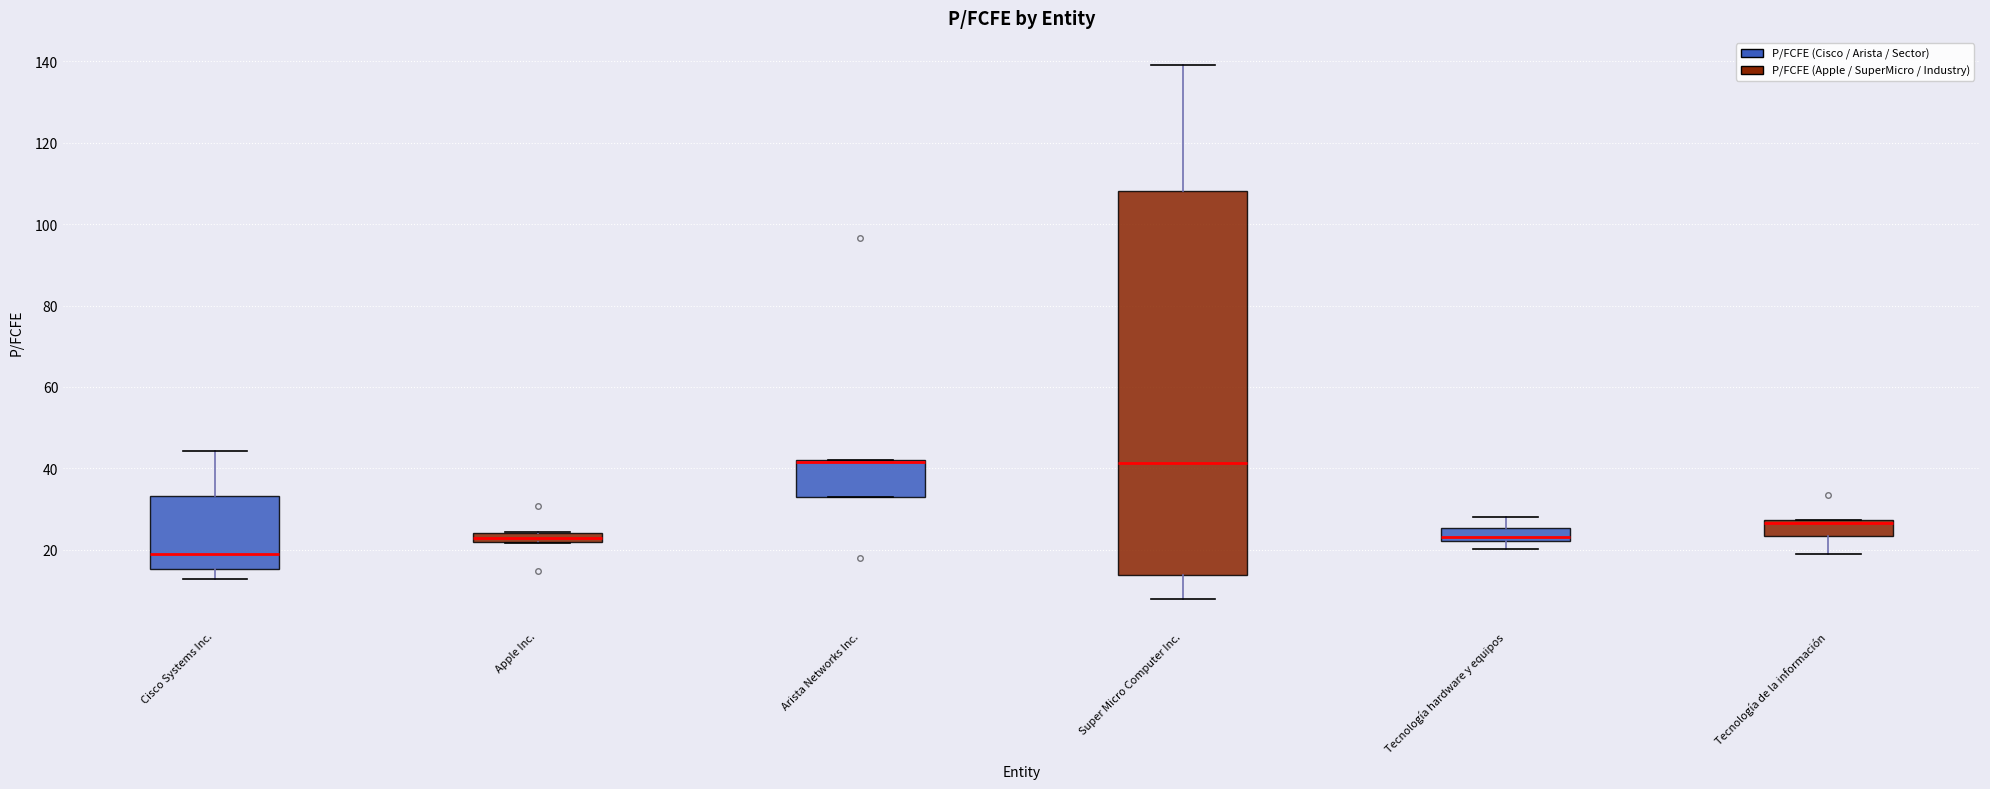

Which box is the tallest, from its lower edge to its upper edge?

Super Micro Computer Inc.